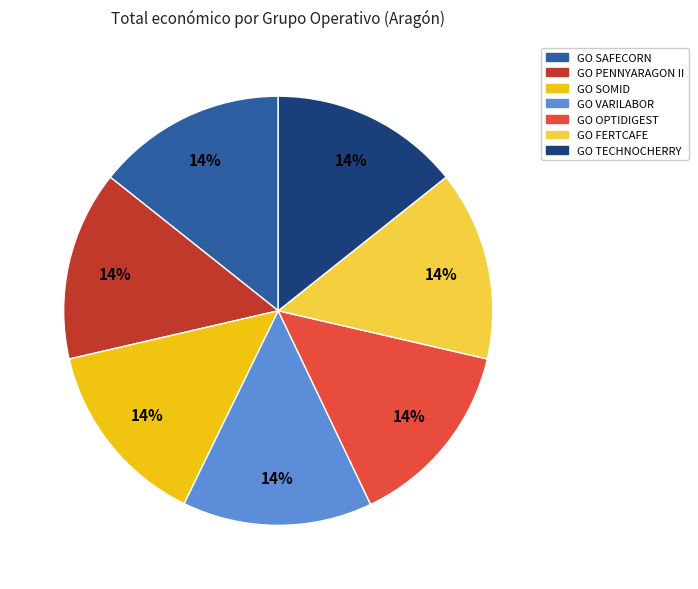

To the nearest percent, what is the combined percentage of GO OPTIDIGEST and GO FERTCAFE?

29%